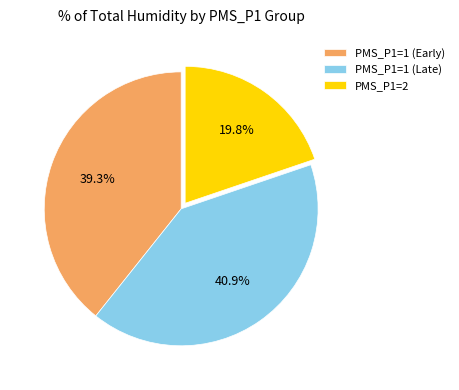

To the nearest percent, what is the average slice percentage?

33%